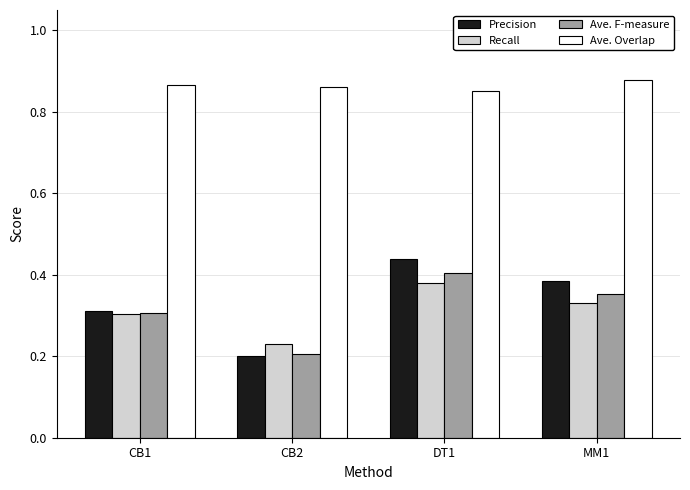

What is the difference between the Precision values at DT1 and CB1?

0.1